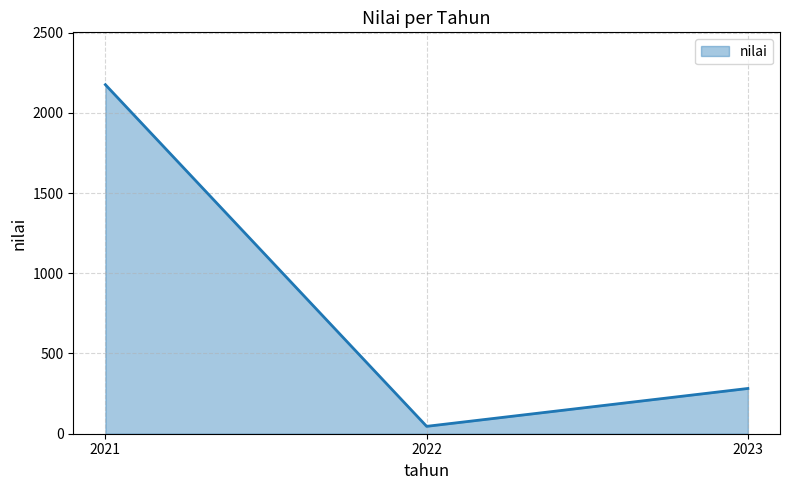

What is the difference between the maximum and minimum values?

2129